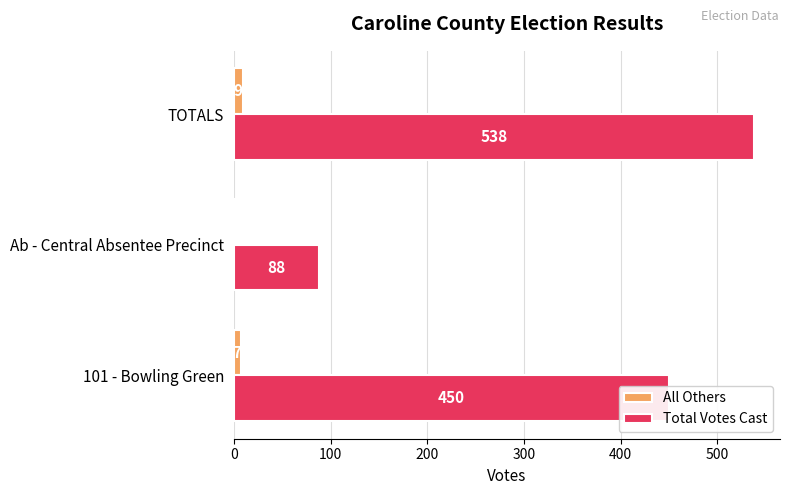

List the labels in order of All Others value, largest first.

TOTALS, 101 - Bowling Green, Ab - Central Absentee Precinct